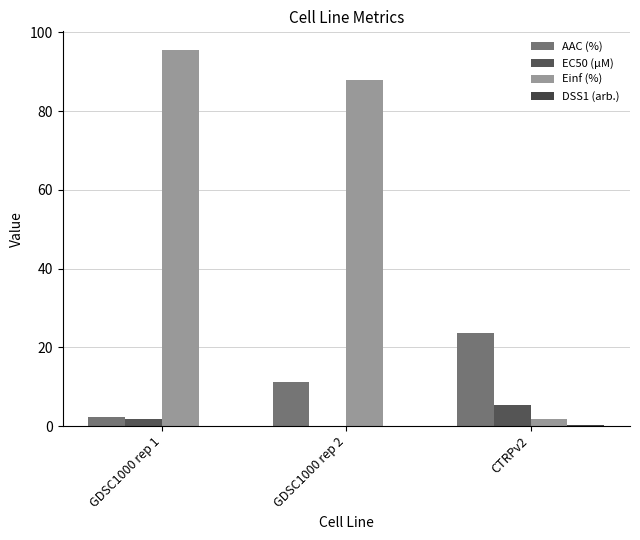

What is the label of the 3rd bar from the right?

GDSC1000 rep 1